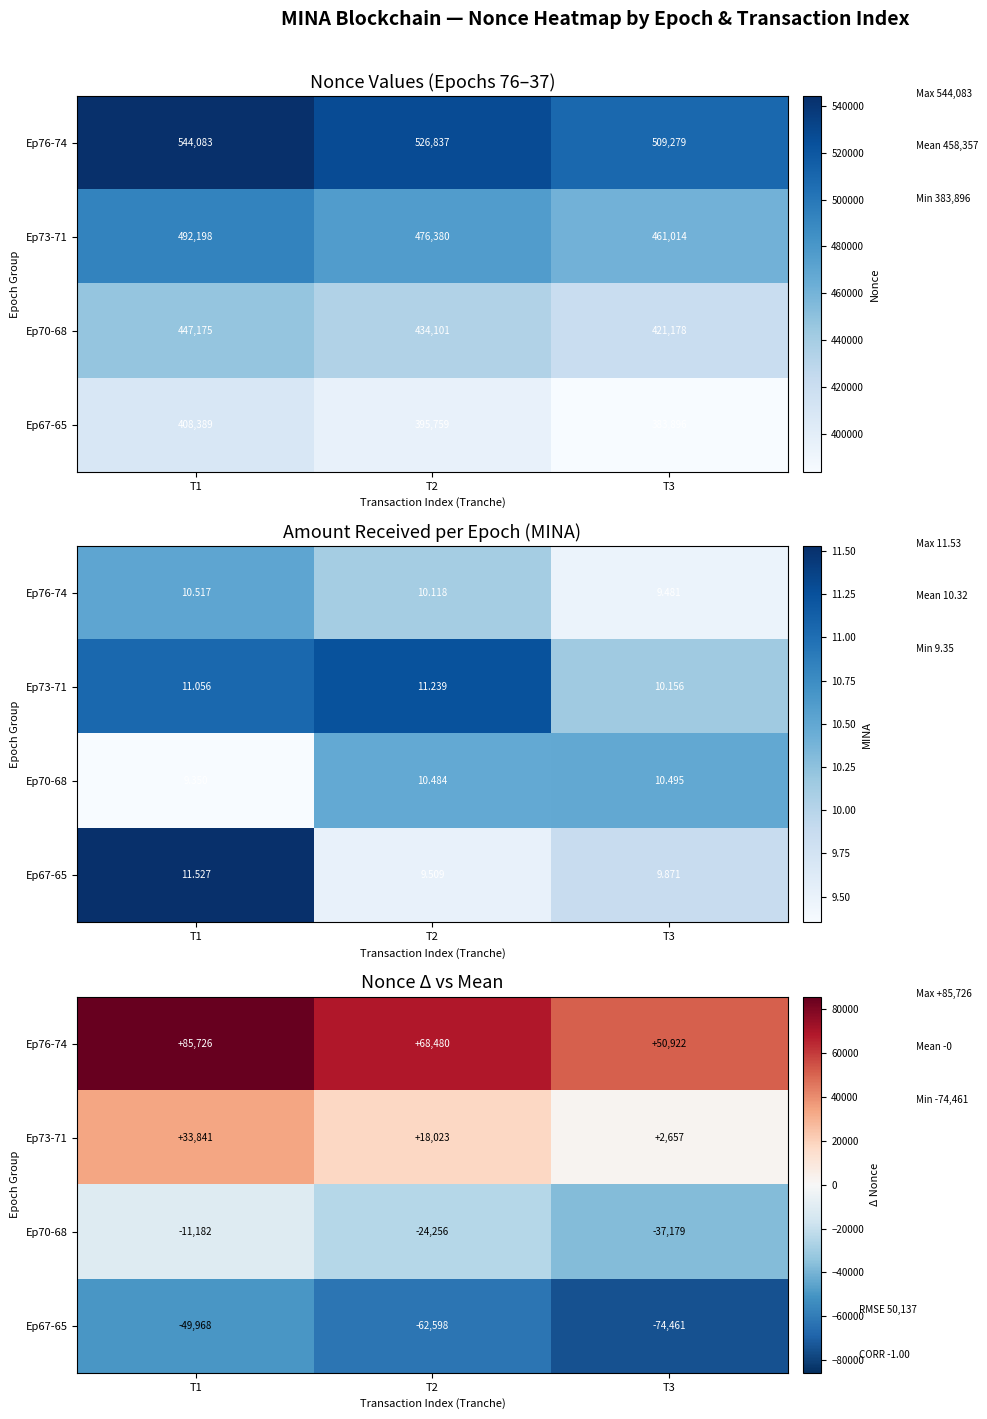

What is the sum of all Ep67-65 values?

-187028.3